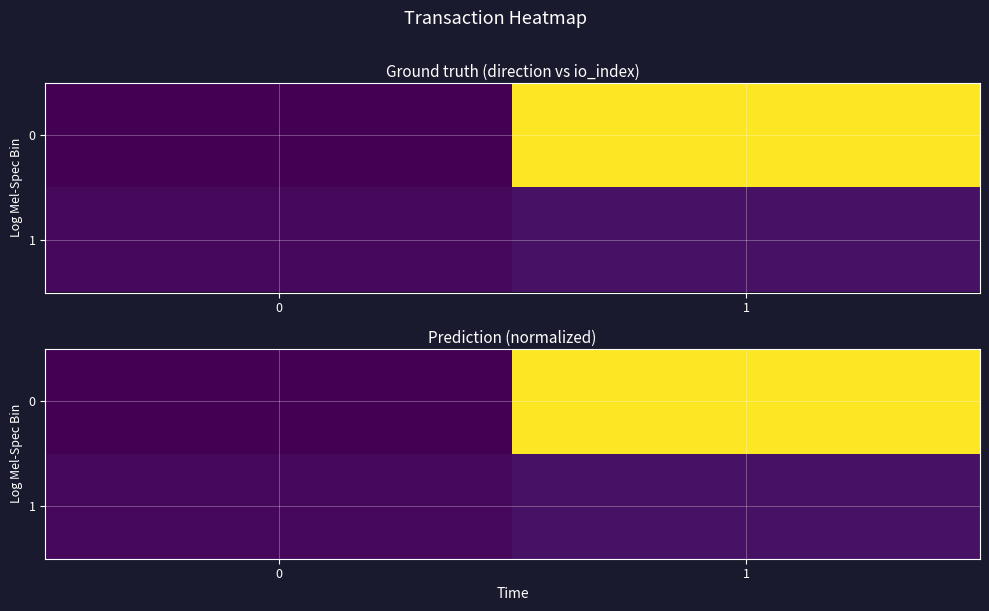

Rank the series at 1 from lowest to highest value.

1, 0